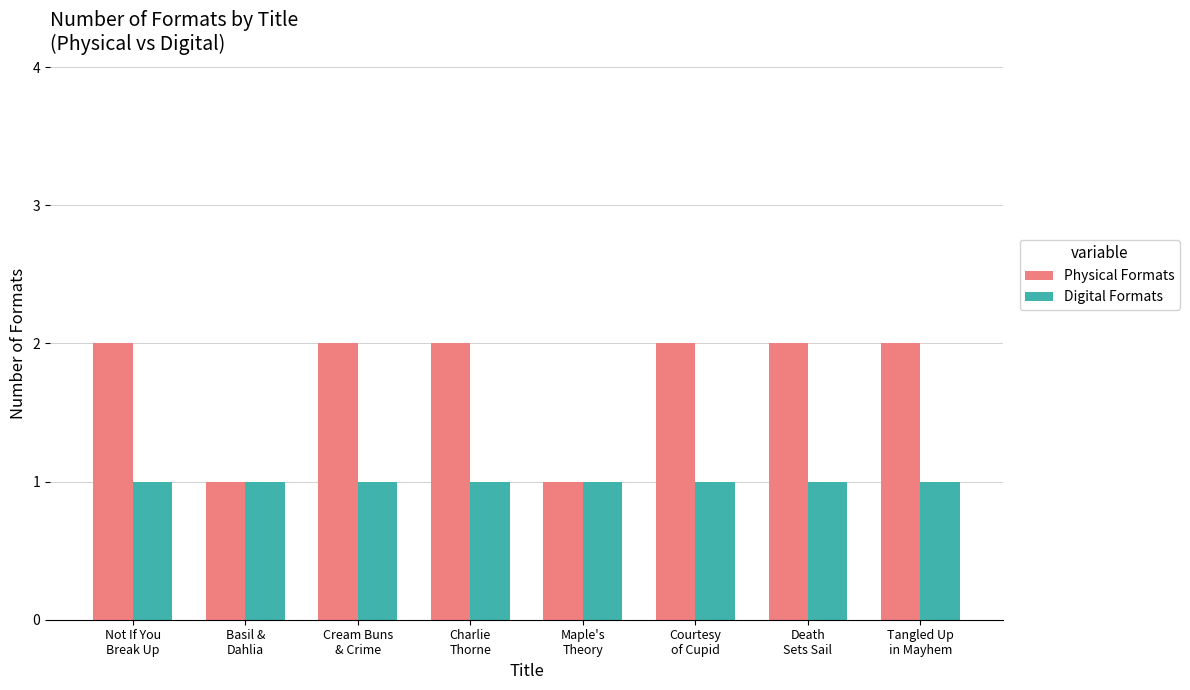

Which series has the largest total across all categories?

Physical Formats